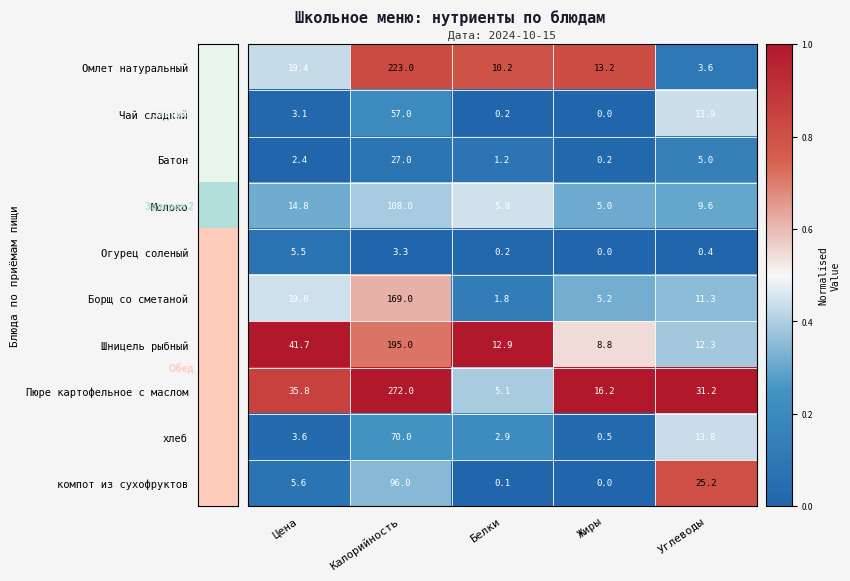

What is the maximum value shown in the chart?

272.0